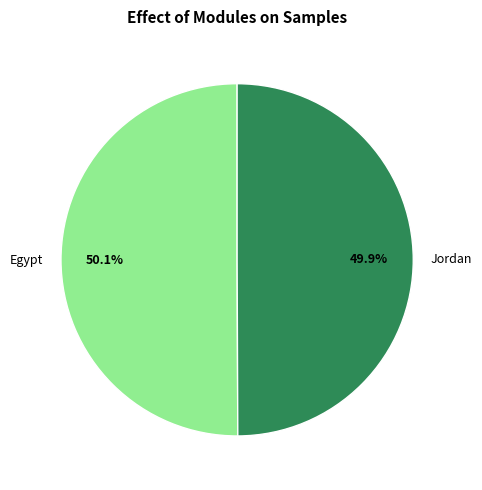

What percentage is the Egypt slice, to the nearest percent?

50%